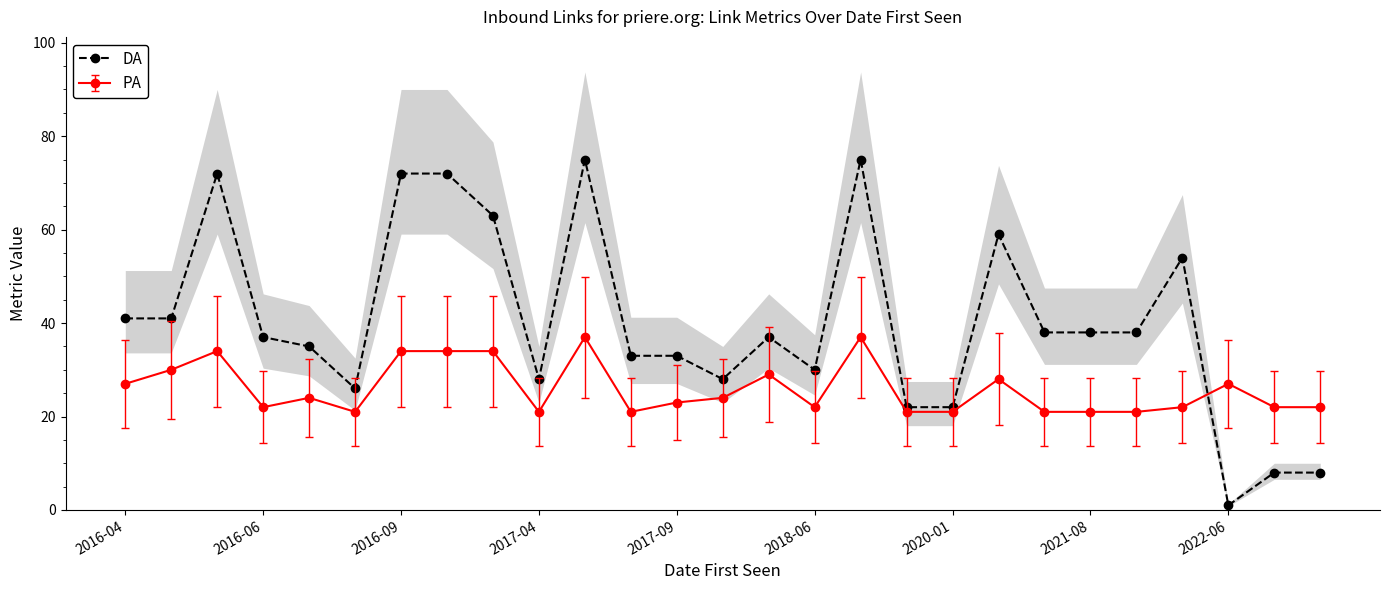

How many values are below 37?

12